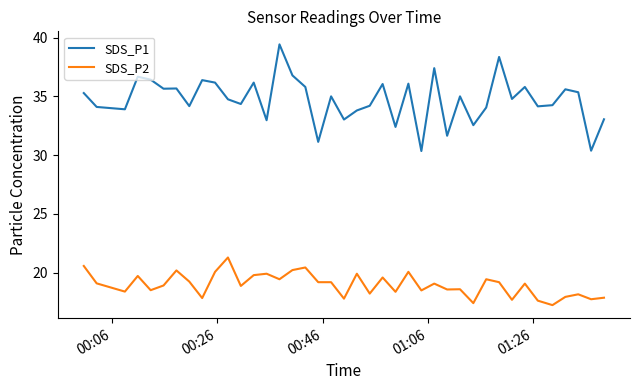

True or false: SDS_P2 and SDS_P1 intersect in this chart.

False